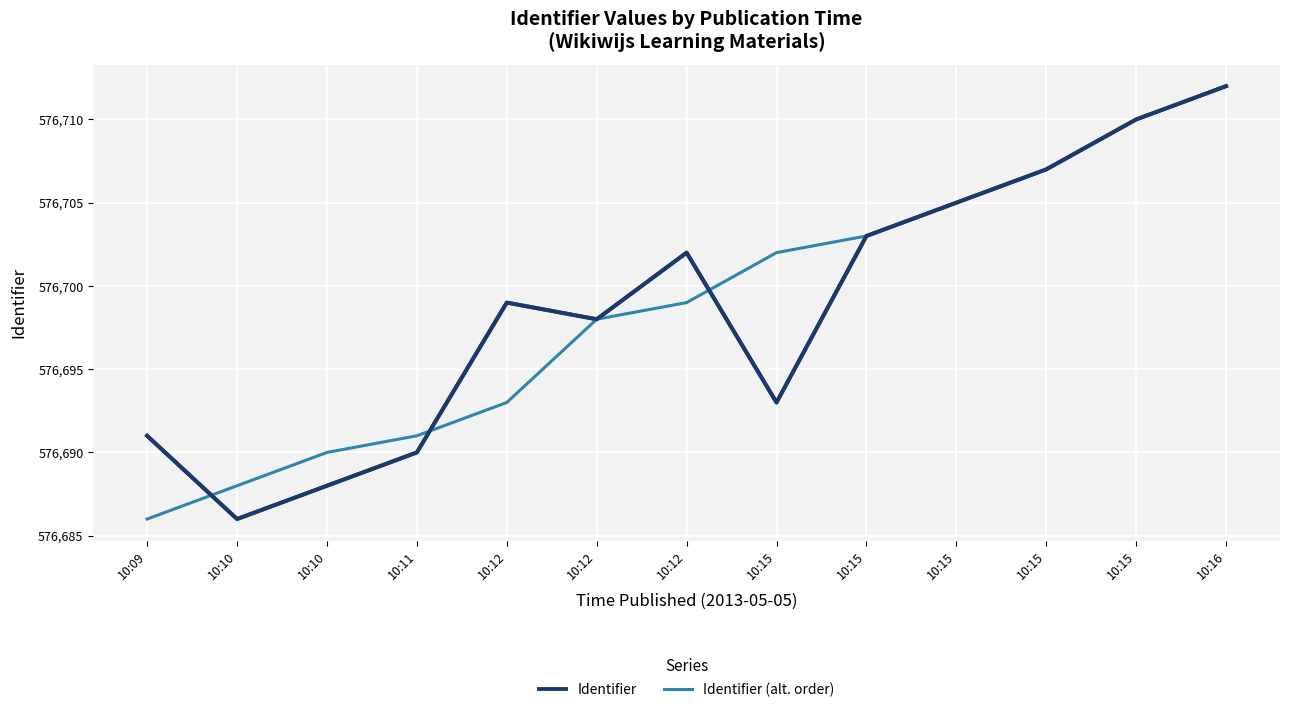

Which series ends up on top after the final intersection of Identifier and Identifier (alt. order)?

Identifier (alt. order)